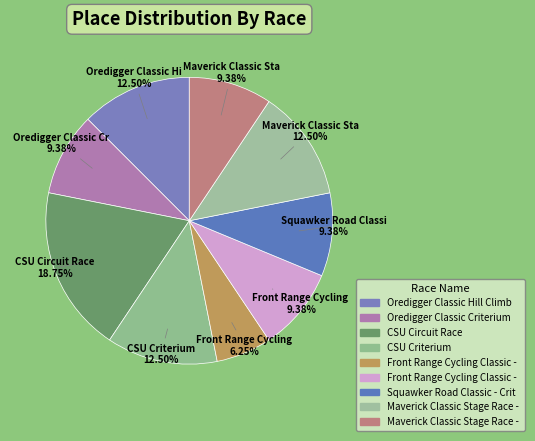

How many segments does this pie chart have?

9